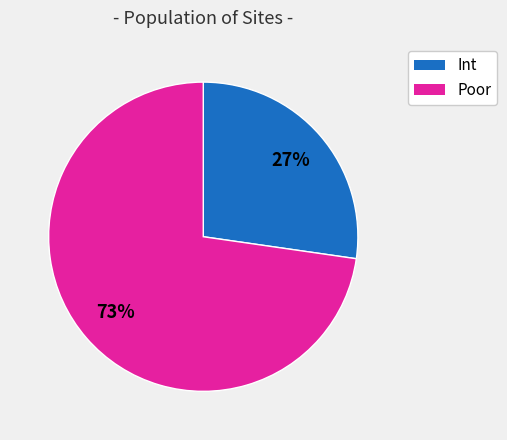

Is there any slice that represents more than half of the pie?

Yes